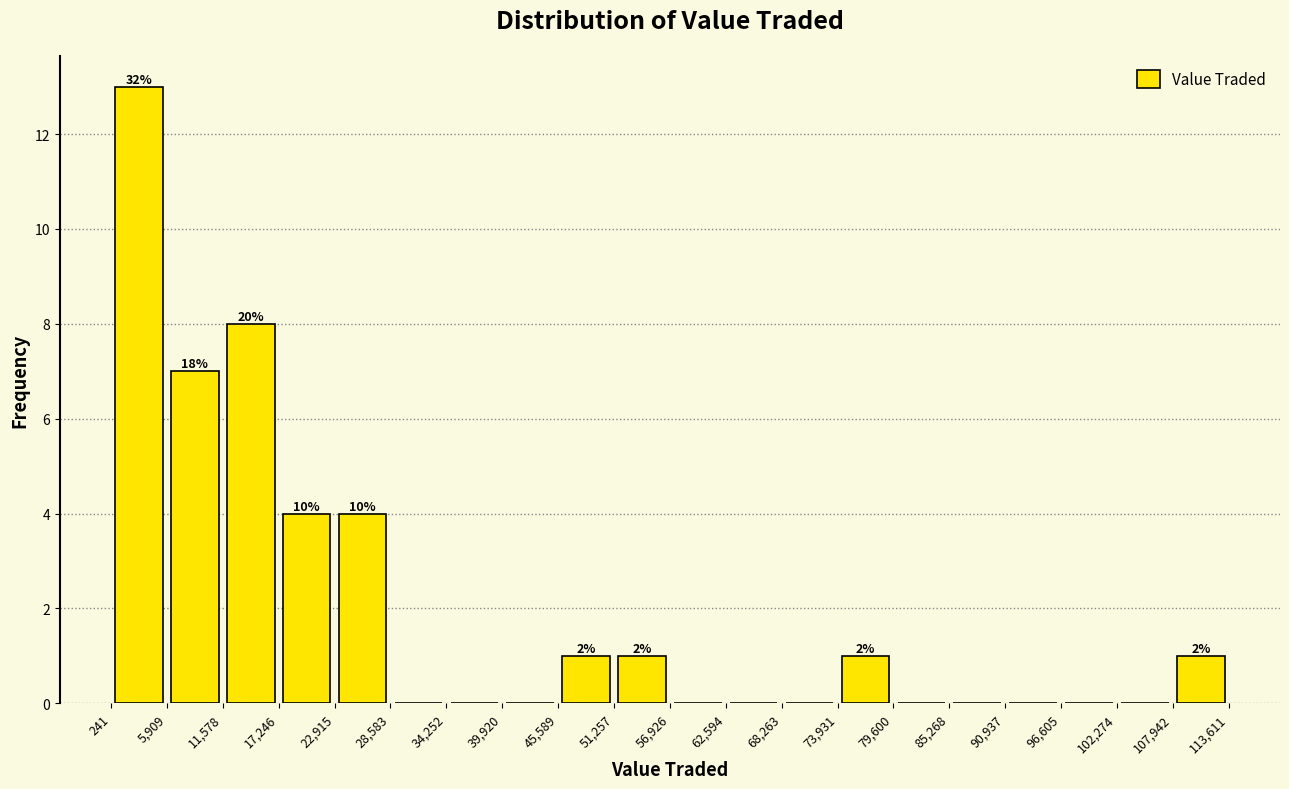

Which range on the x-axis has the tallest bar?

241 to 5,909